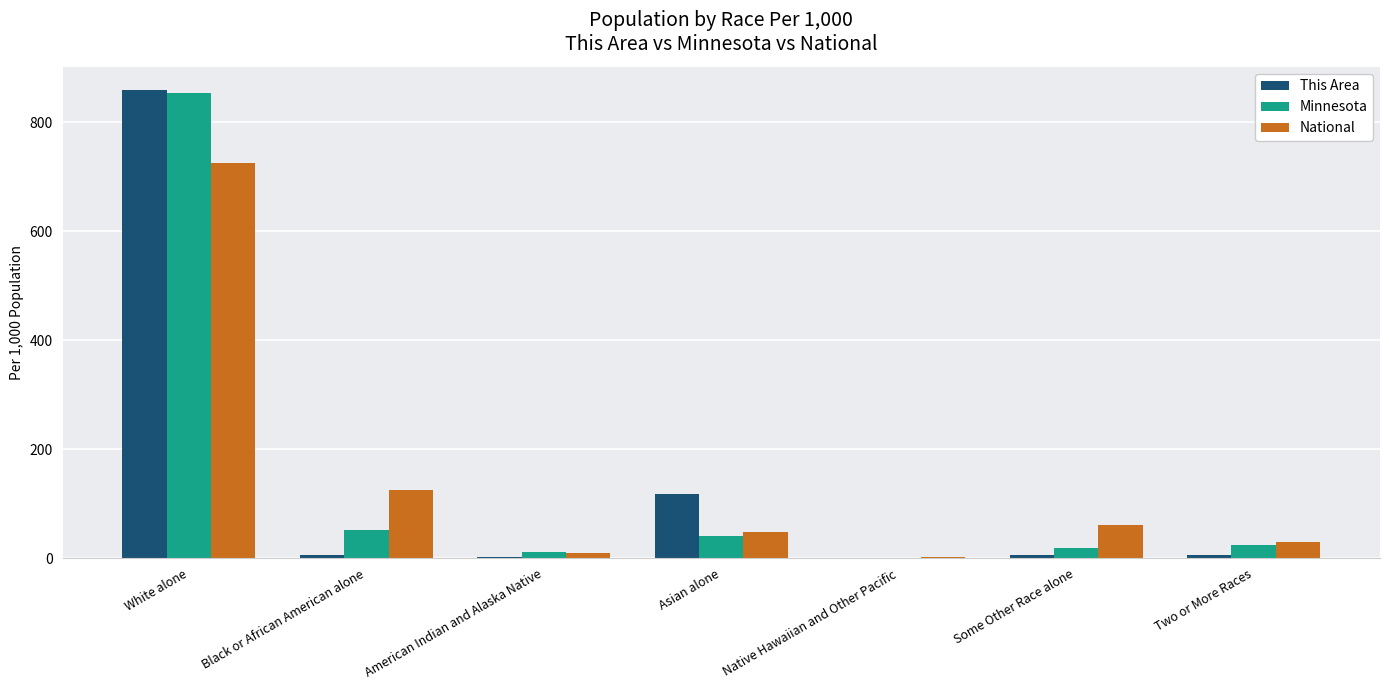

How many groups of bars are there?

7